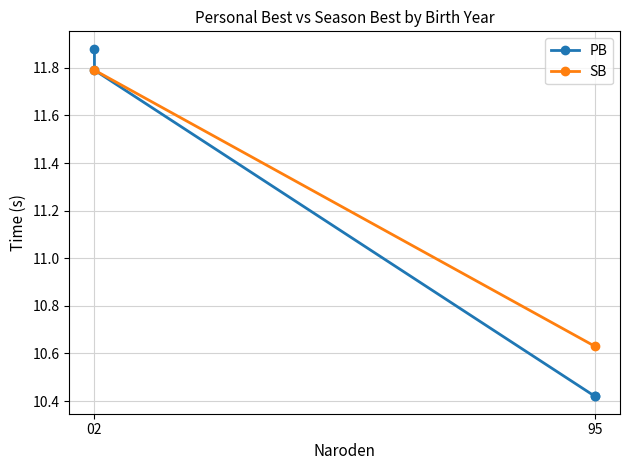

What is the value of the 3rd point from the left?

11.8